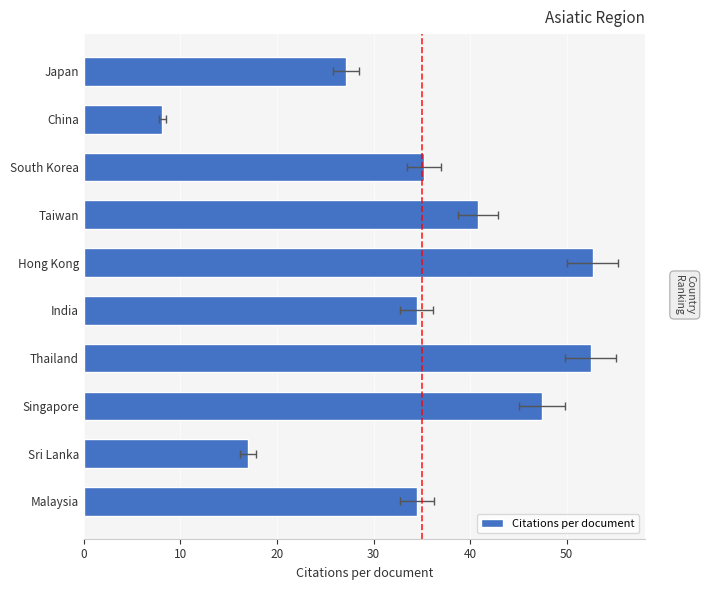

How many series are shown in this chart?

1